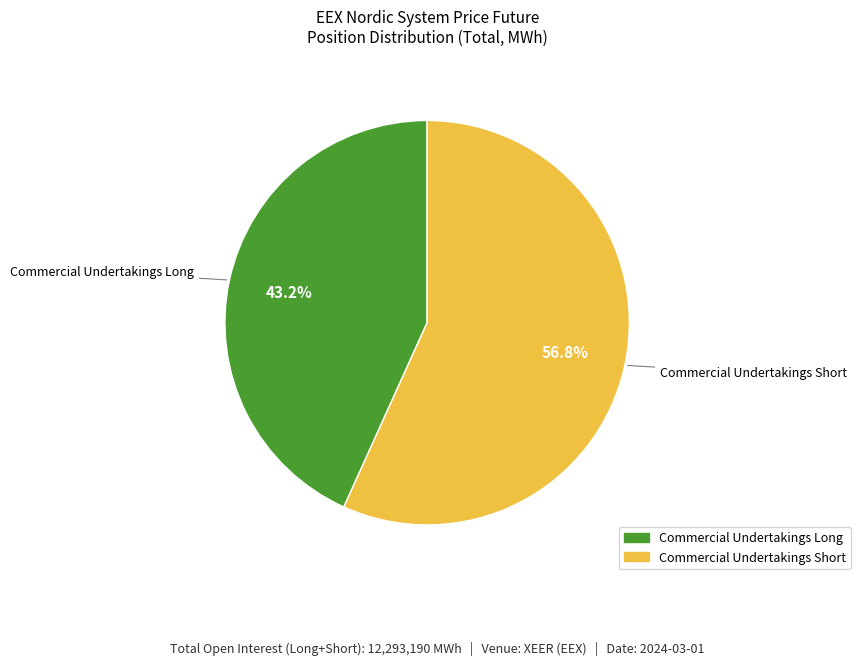

How many slices are in this pie chart?

2